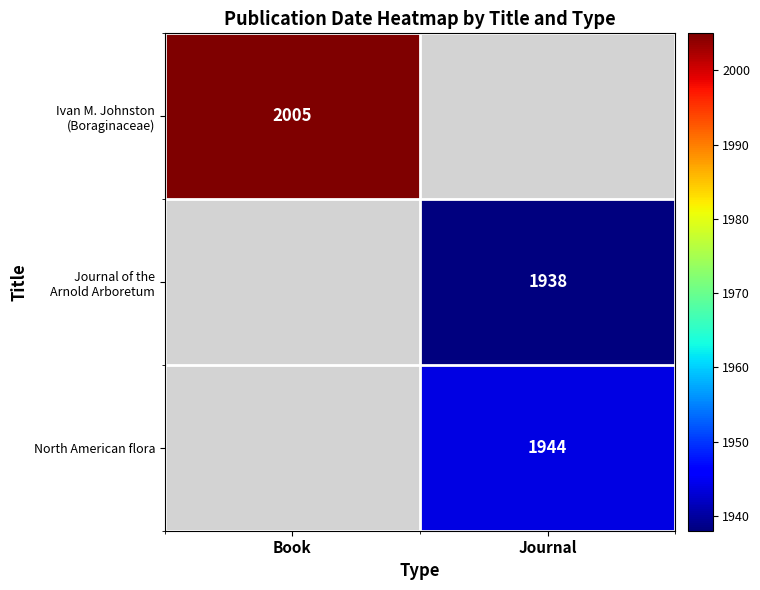

True or false: North American flora has a value of 409 at Journal.

False